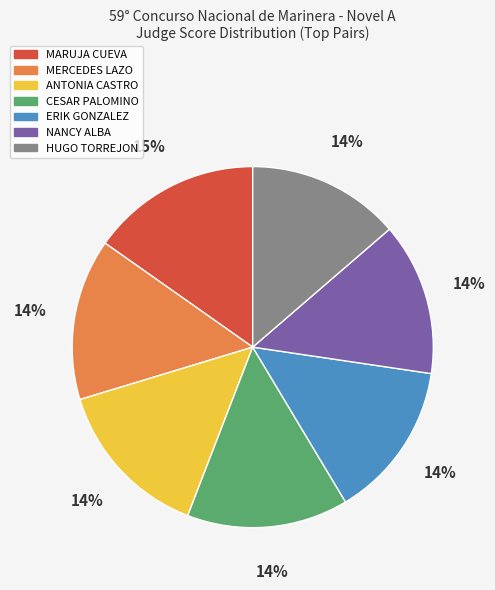

Does MARUJA CUEVA account for over 50% of the chart?

No